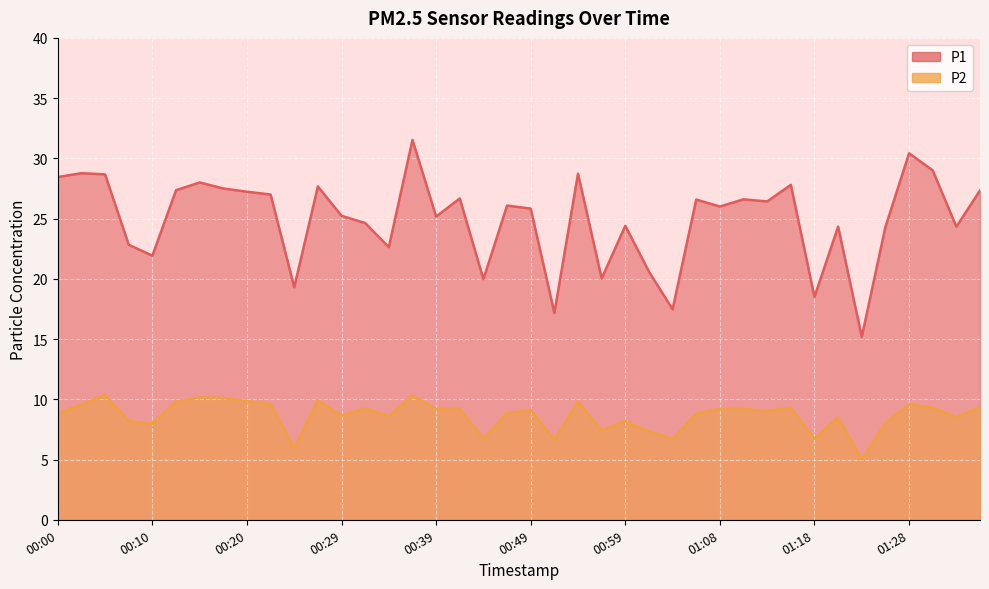

What is the total value across all series at 01:26?

32.3